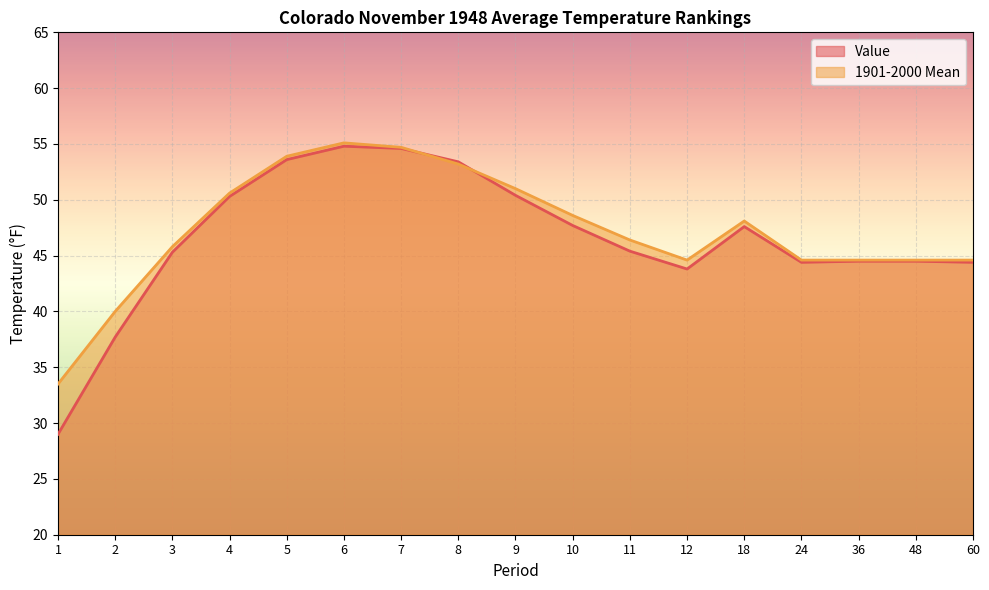

Does the chart display data point markers on the line(s)?

No